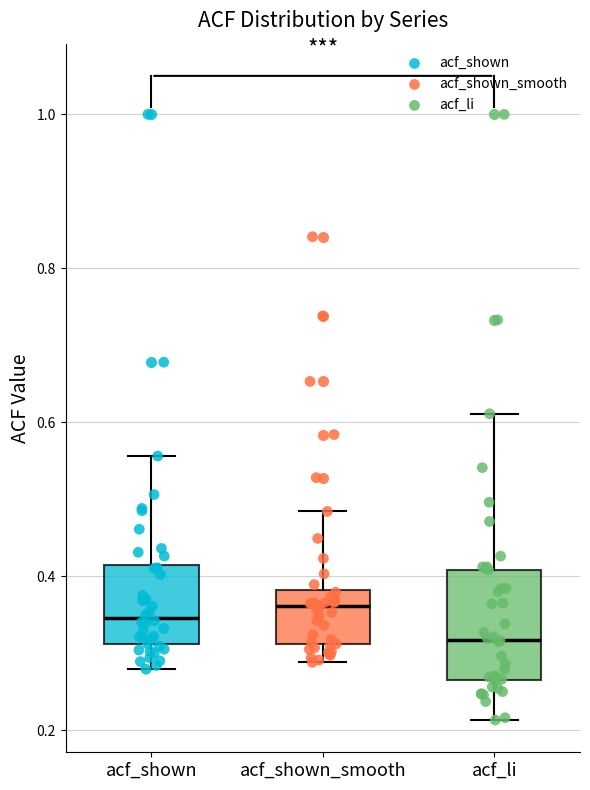

Reading left to right, transcribe this box plot: for each box, give where its median line is, the range the box spans, and where its two whiskers end, as read against the y-axis. The values are not printed on the chart, so give them approximately, as read against the axis.

acf_shown: median 0.34, box 0.32 to 0.42, whiskers 0.28 to 0.56
acf_shown_smooth: median 0.36, box 0.32 to 0.38, whiskers 0.28 to 0.48
acf_li: median 0.32, box 0.26 to 0.40, whiskers 0.22 to 0.62